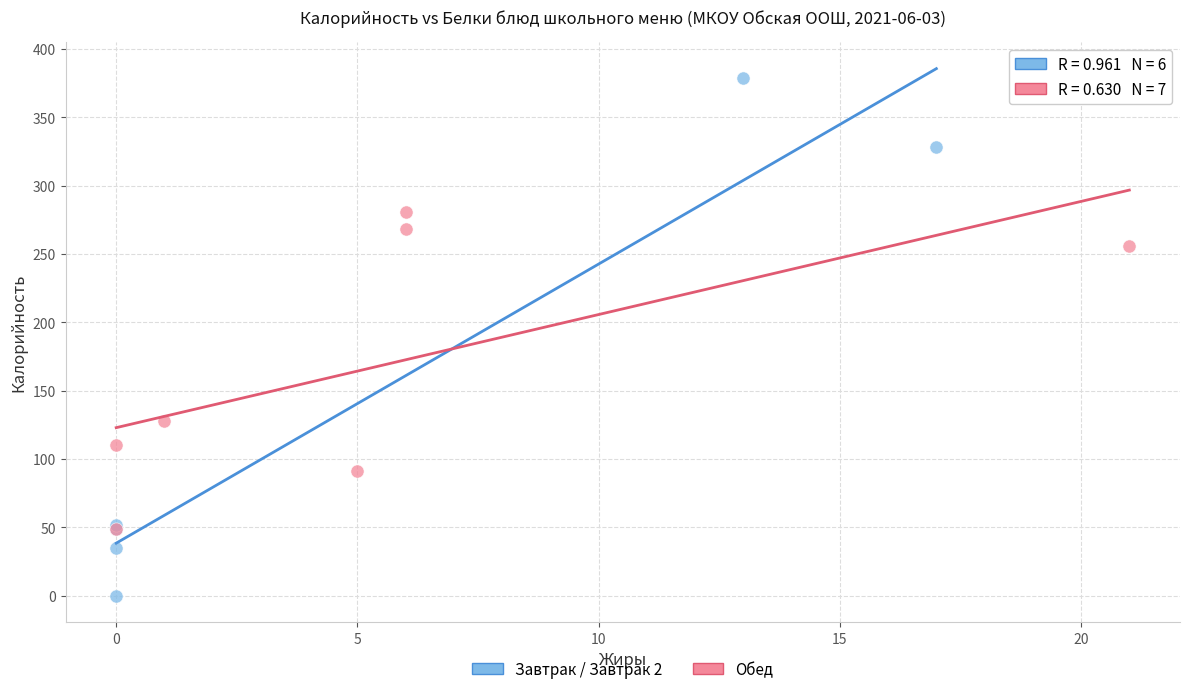

Which series has the largest Y range (max minus min)?

Завтрак / Завтрак 2